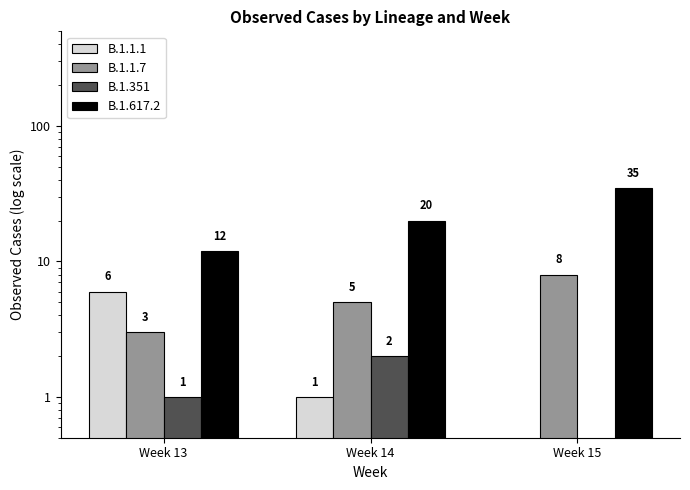

The value of B.1.1.7 at Week 14 is 5. True or false?

True